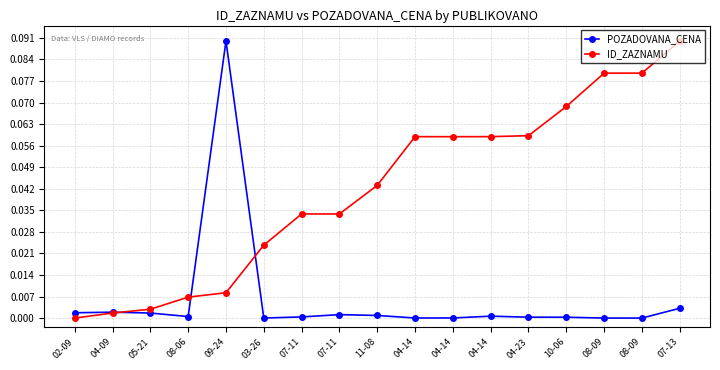

What are all the series names shown in the legend?

POZADOVANA_CENA, ID_ZAZNAMU